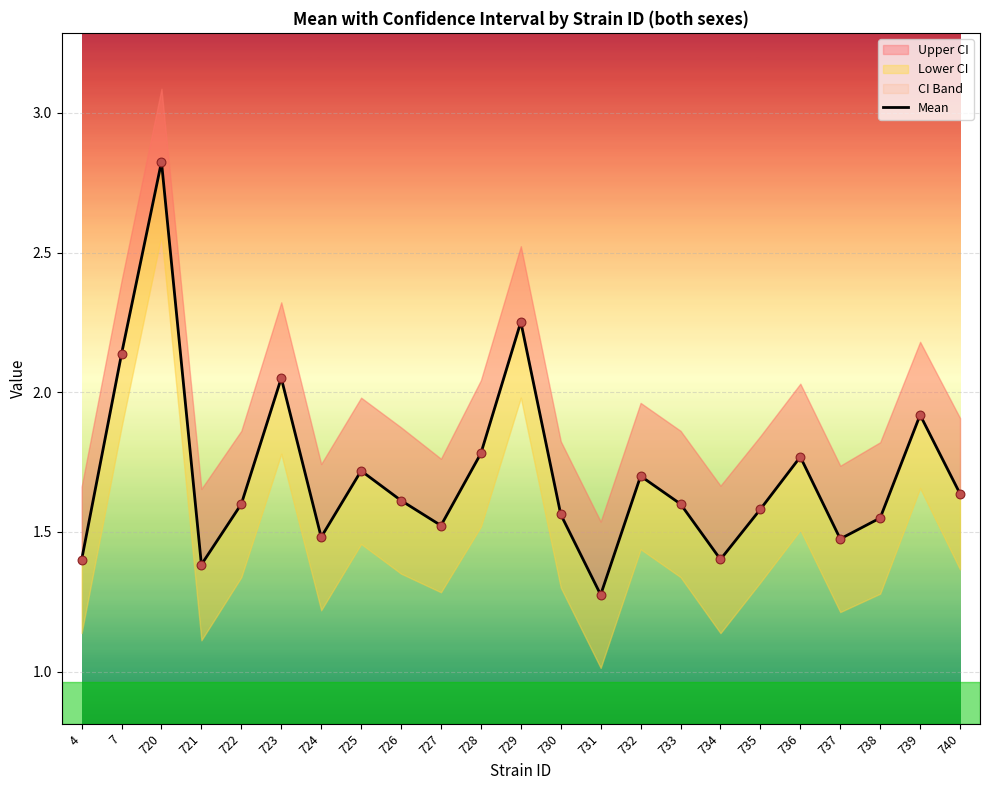

At how many categories does at least one series exceed 1?

23